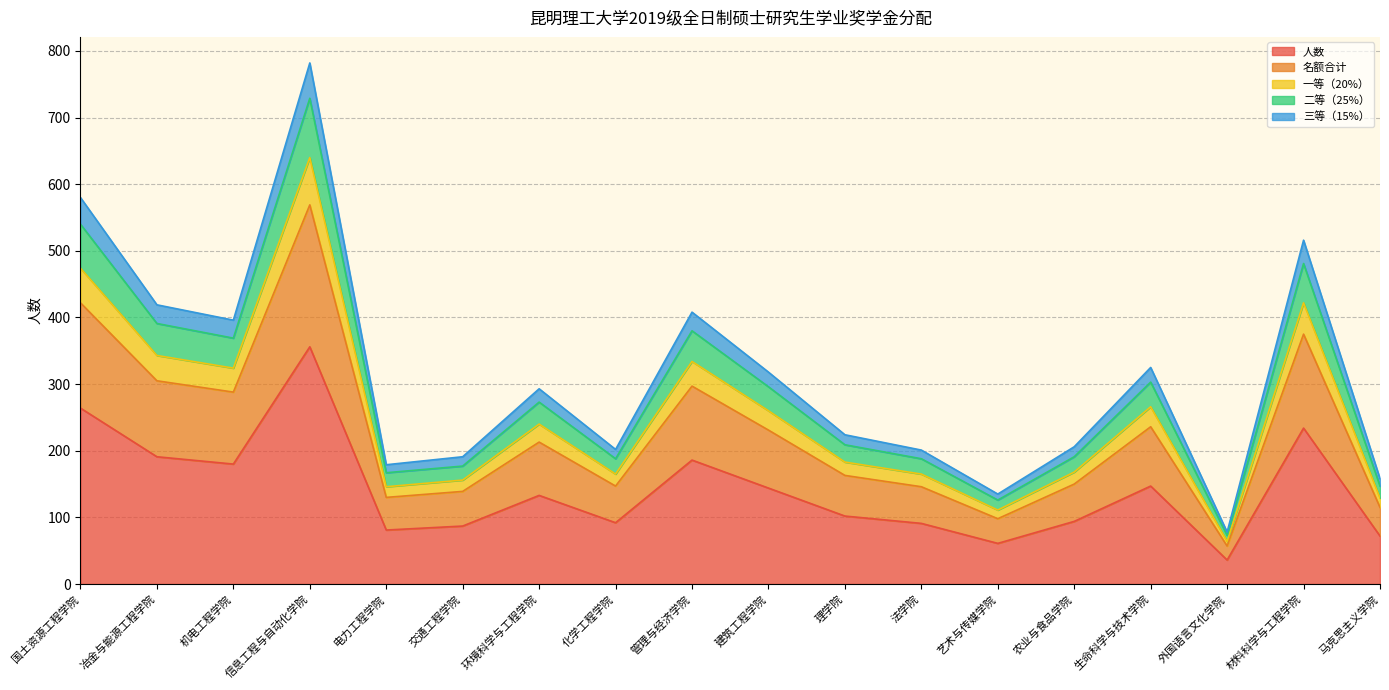

The value of 二等（25%） at 艺术与传媒学院 is 126. True or false?

True